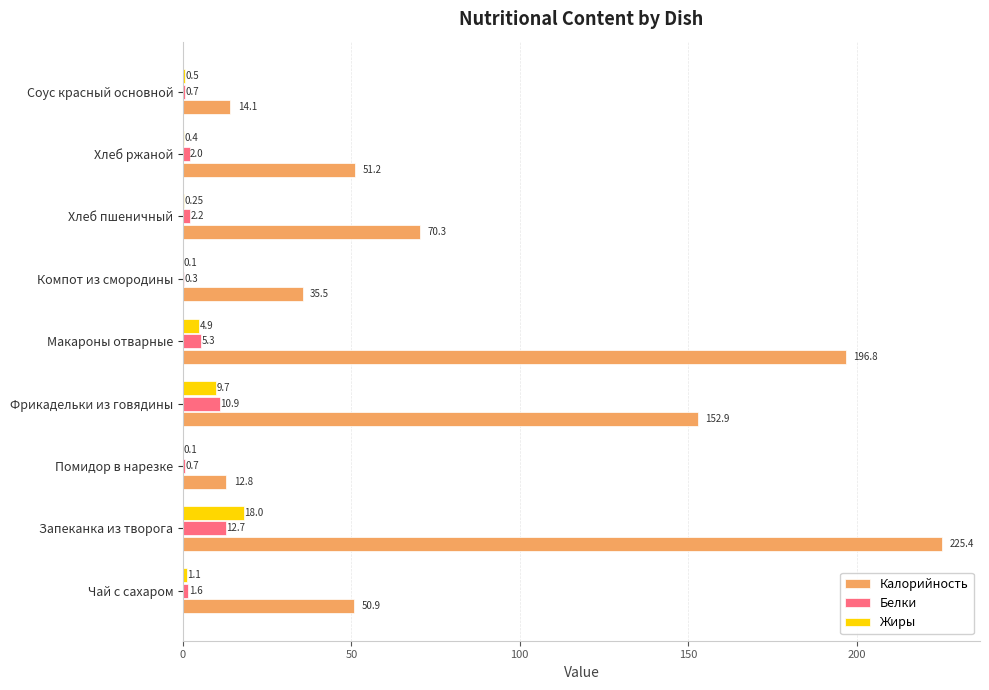

What is the sum of the Белки values at Фрикадельки из говядины and Компот из смородины?

11.2